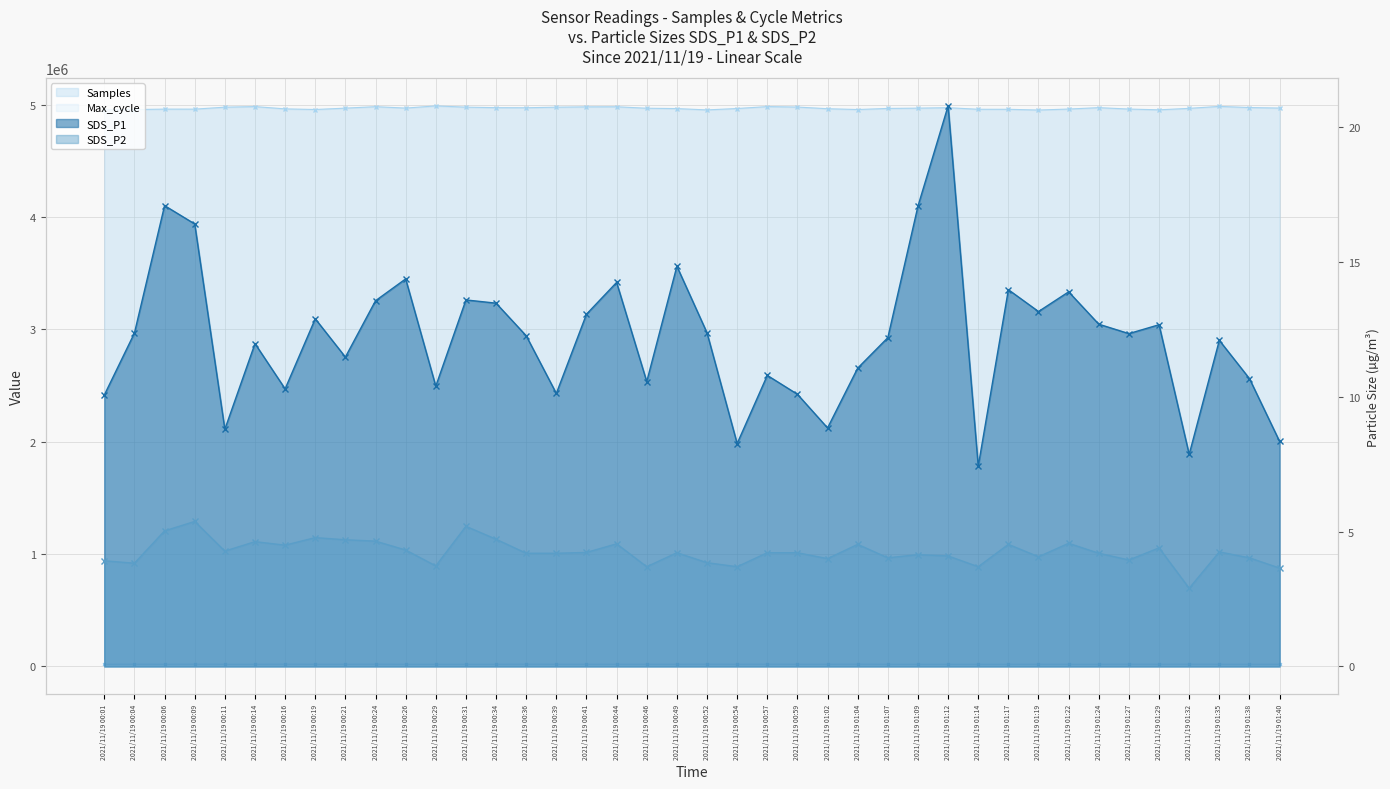

Is the value of SDS_P2 at 2021/11/19 01:27 greater than the value of Max_cycle at 2021/11/19 00:36?

No